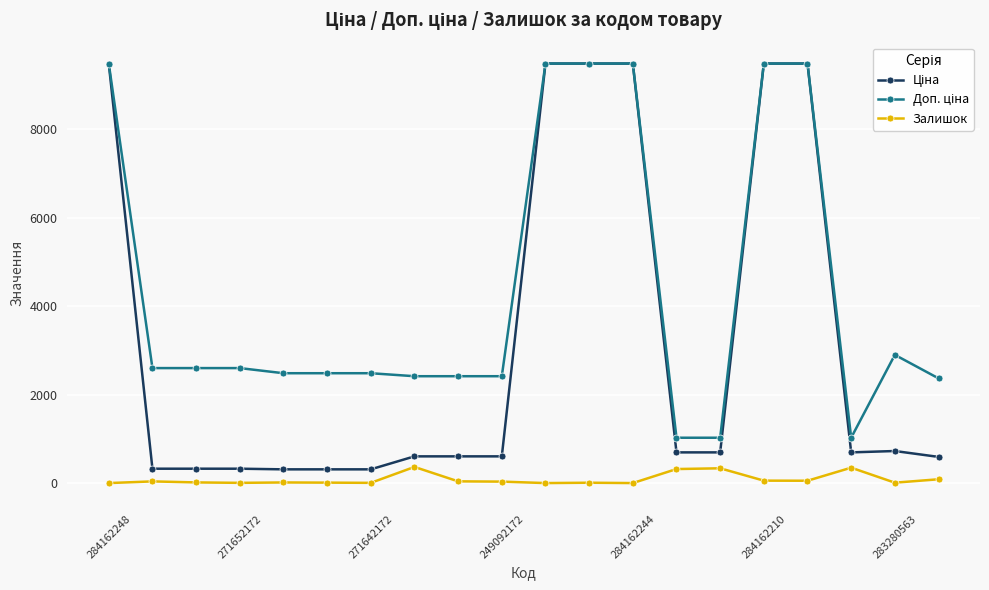

What is the difference between the maximum and minimum values in the Залишок series?

365.0